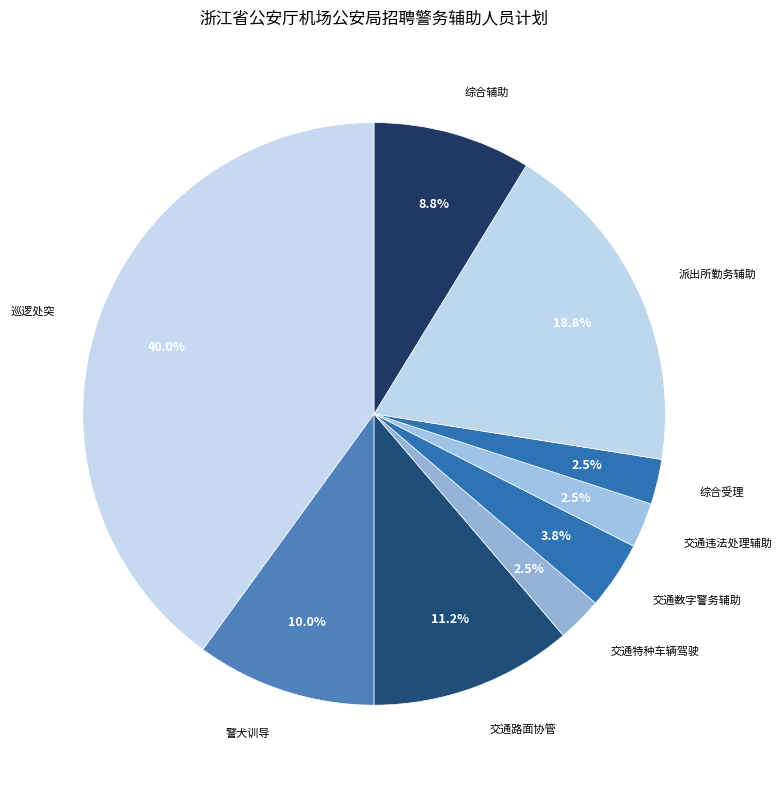

How many slices are in this pie chart?

9